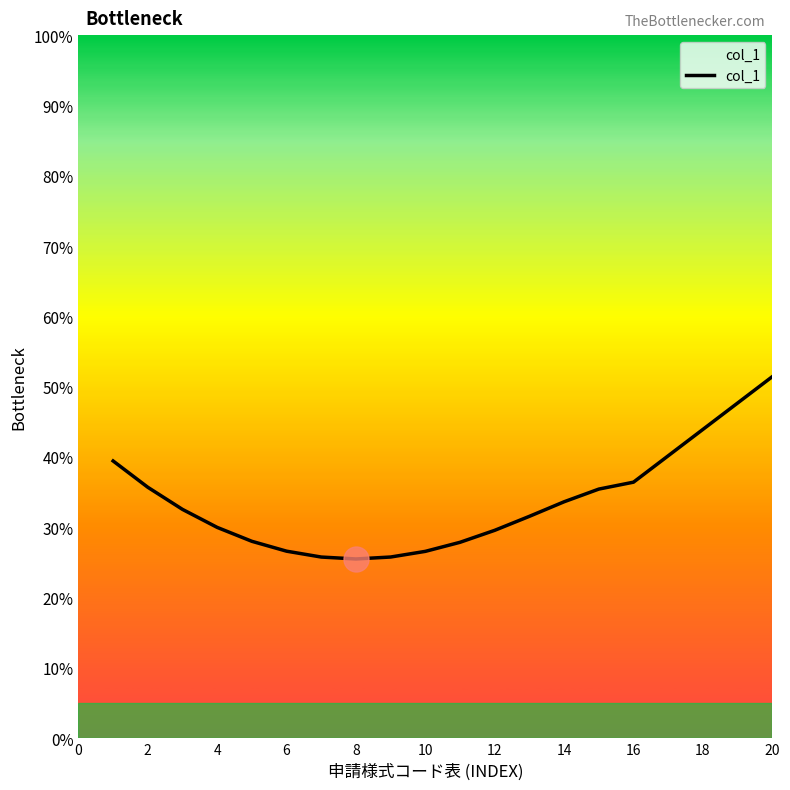

What is the smallest value displayed?

25.5